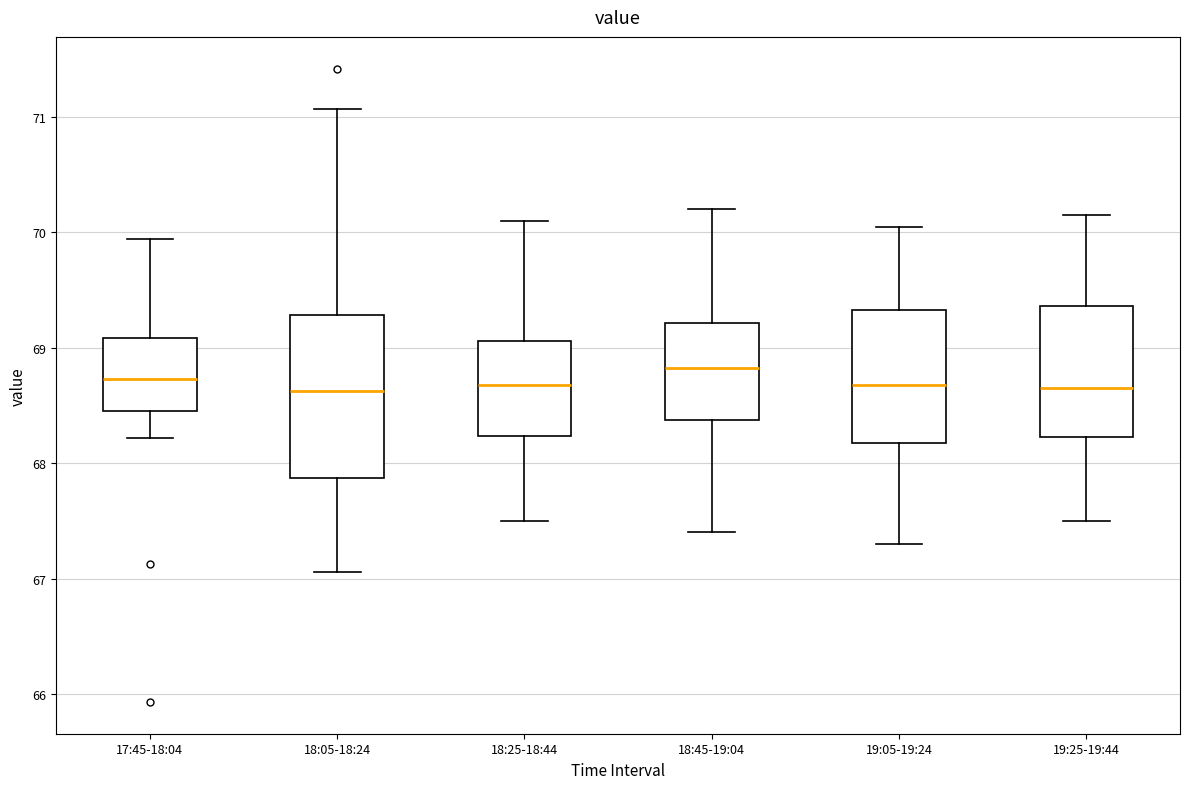

Reading left to right, read every box against the y-axis: the position of its median line, the range the box covers, and the ends of its whiskers. The values are not printed on the chart, so give them approximately, as read against the axis.

17:45-18:04: median 68.7, box 68.5 to 69.1, whiskers 68.2 to 69.9
18:05-18:24: median 68.6, box 67.9 to 69.3, whiskers 67.1 to 71.1
18:25-18:44: median 68.7, box 68.2 to 69.1, whiskers 67.5 to 70.1
18:45-19:04: median 68.8, box 68.4 to 69.2, whiskers 67.4 to 70.2
19:05-19:24: median 68.7, box 68.2 to 69.3, whiskers 67.3 to 70.1
19:25-19:44: median 68.7, box 68.2 to 69.4, whiskers 67.5 to 70.2